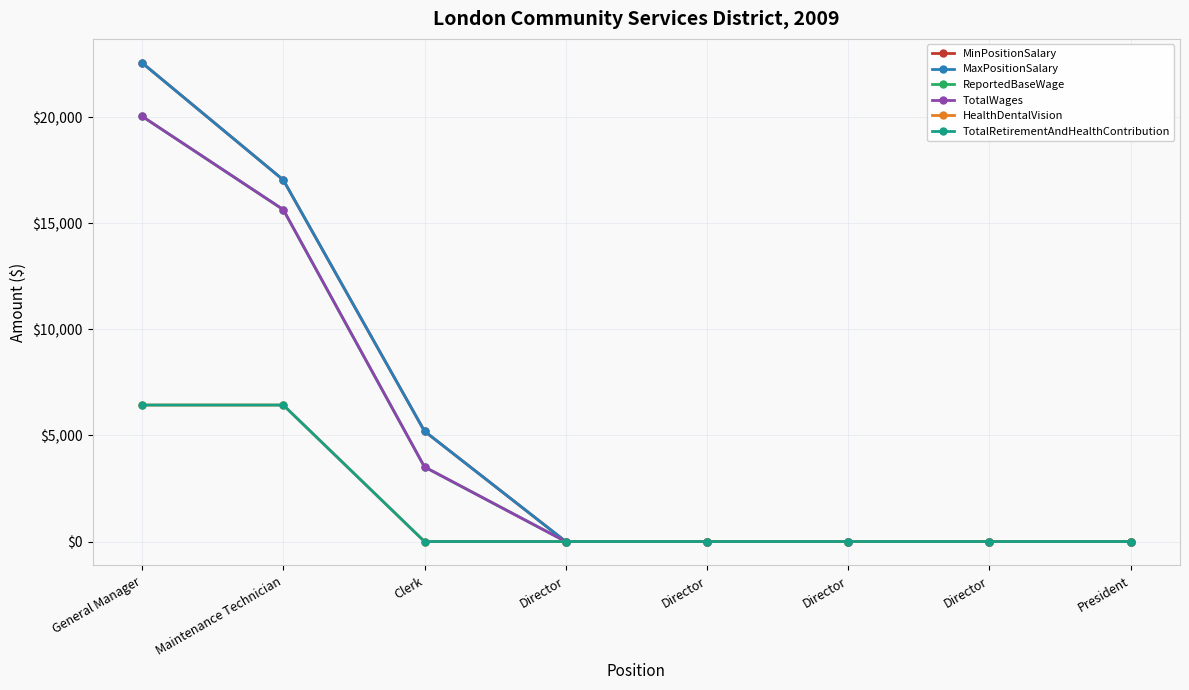

How many MinPositionSalary values are between 0 and 17040?

7